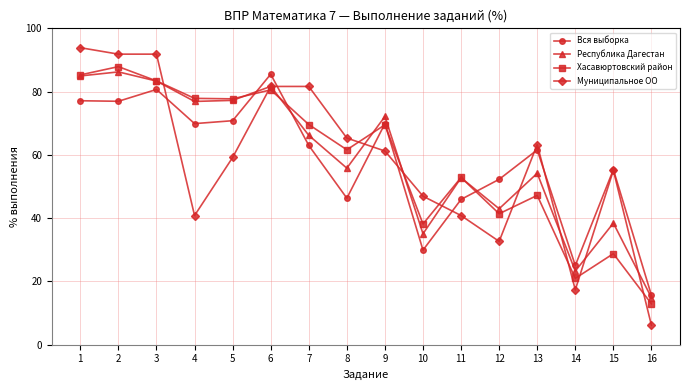

How many lines are shown in the chart?

4